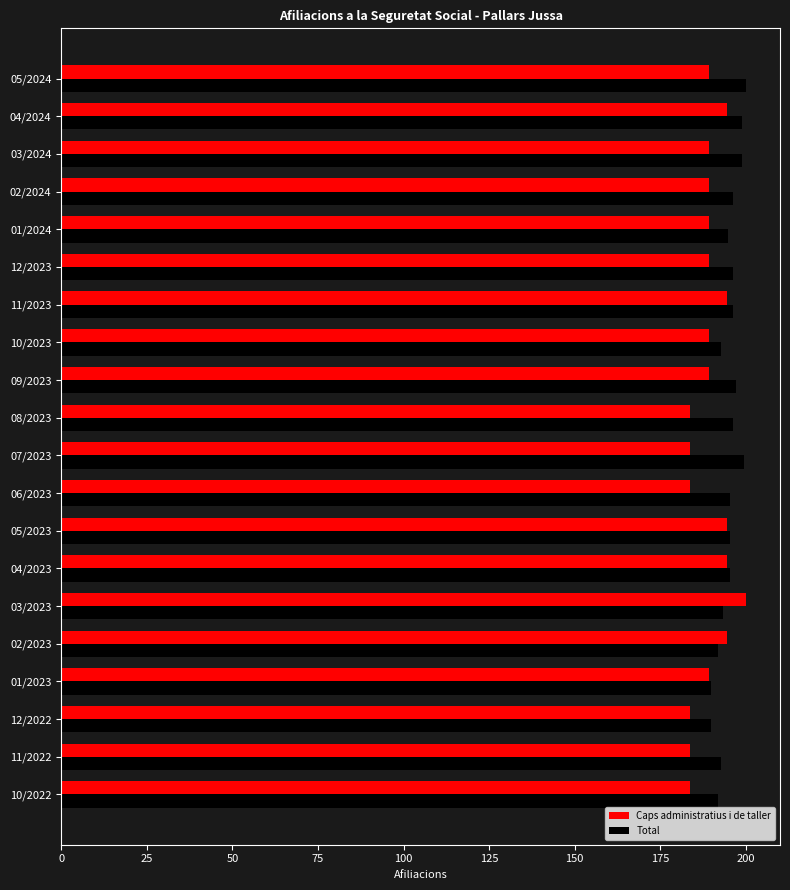

True or false: Total has a value of 114.6 at 10/2023.

False